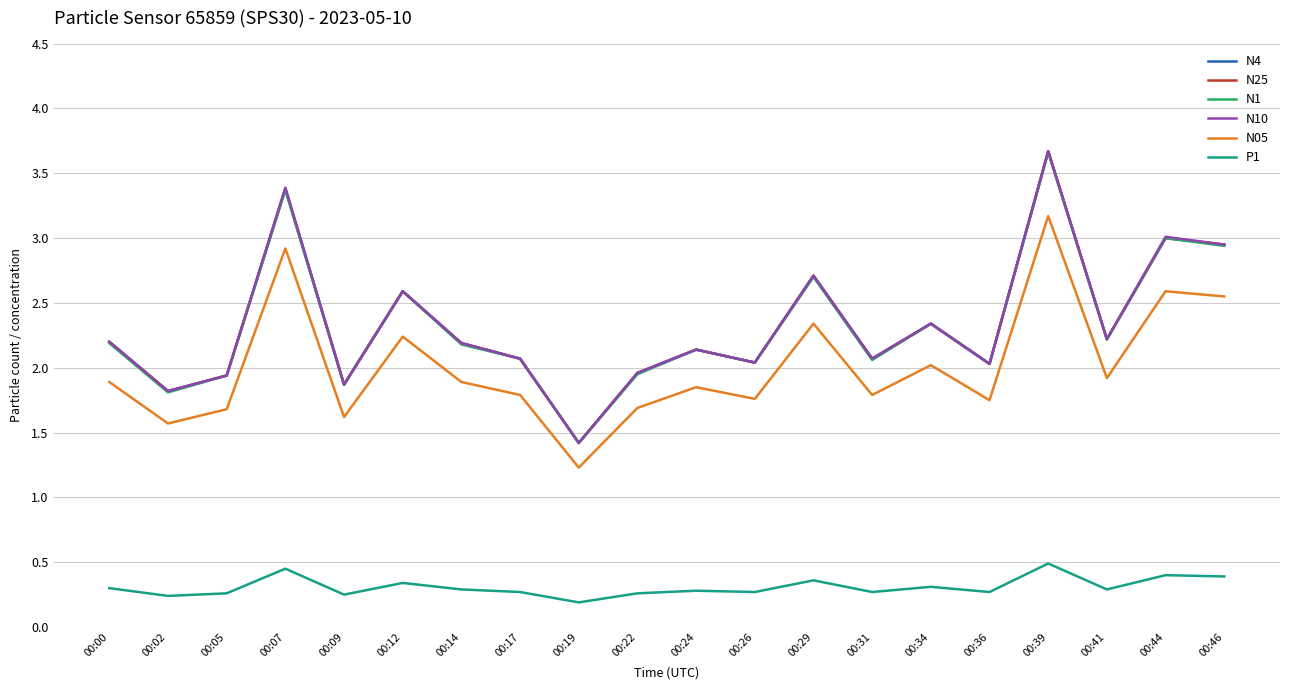

What is the spread (max minus min) of values at 00:39?

3.2